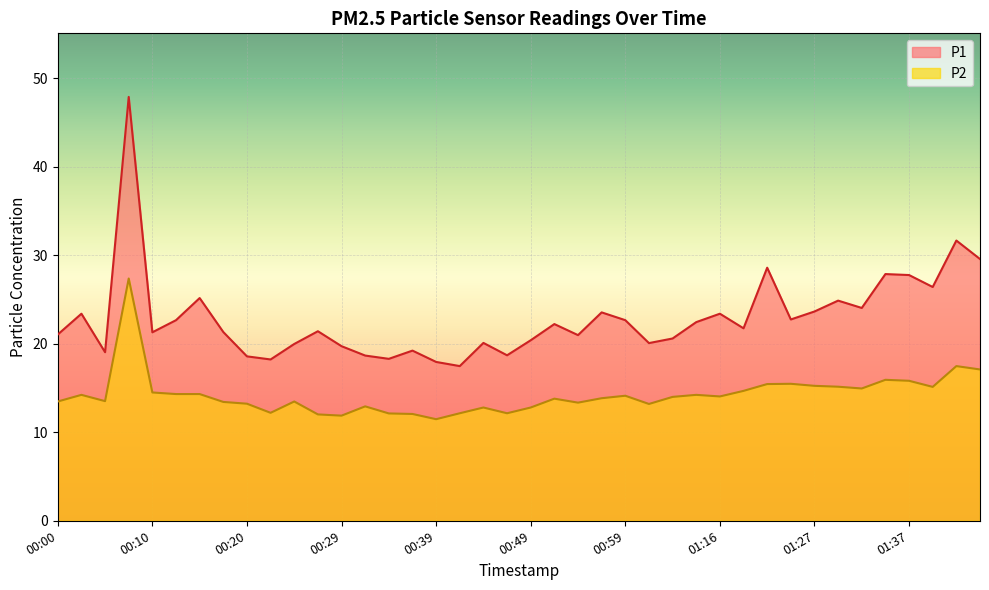

What is the sum of the P1 values at 00:46 and 01:42?

50.4